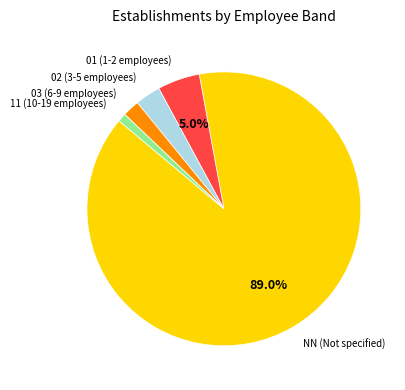

What percentage is NOT represented by 01 (1-2 employees)?

95.0%